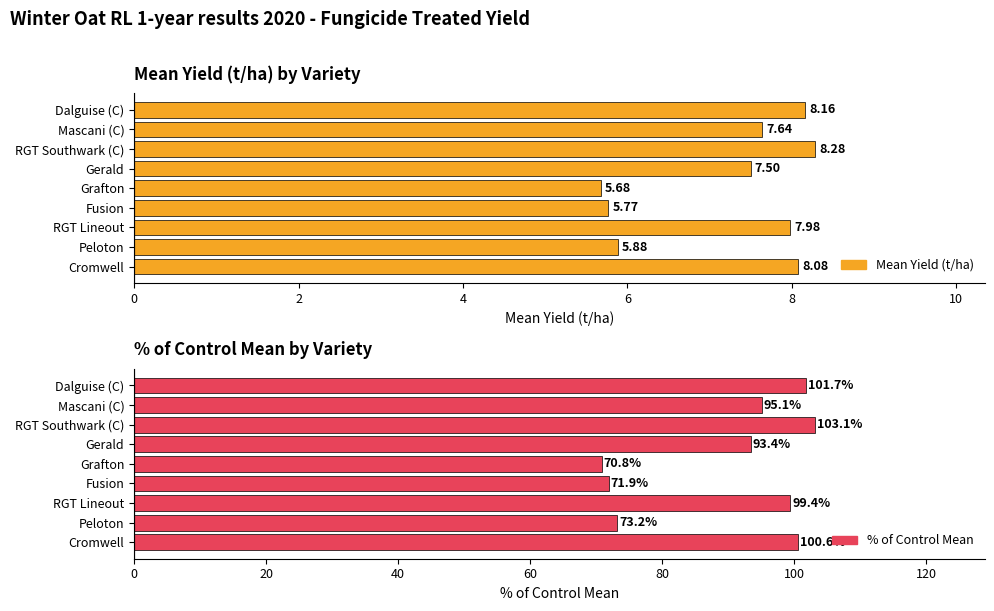

What is the total value across all series at Peloton?

79.1